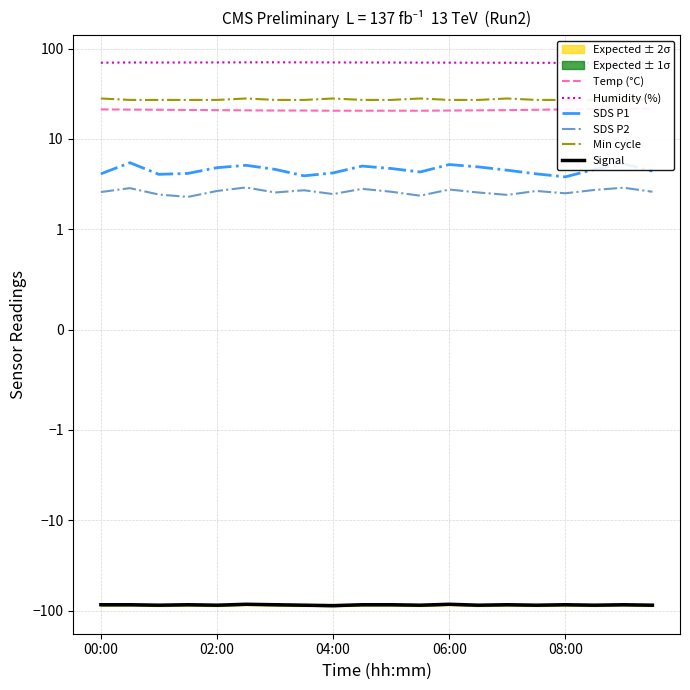

The value of Min cycle at 17 is 27.0. True or false?

True